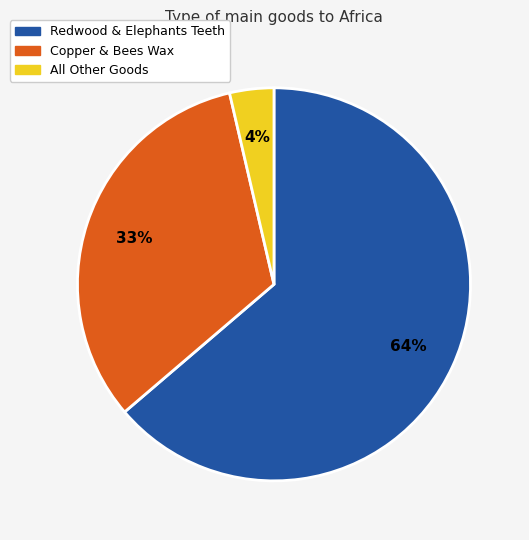

Which slice represents more than half of the pie?

Redwood & Elephants Teeth